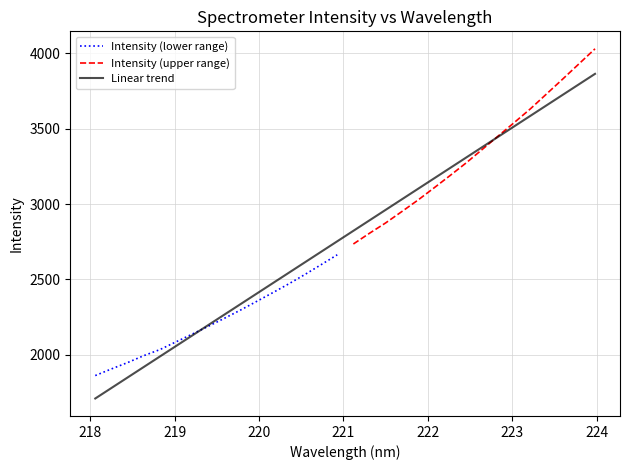

What is the value of the 7th point from the left?

2127.9